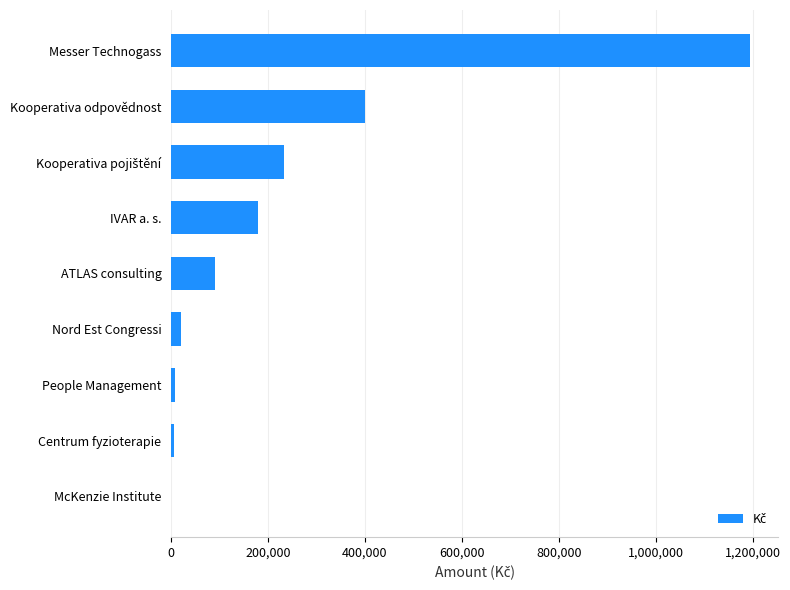

The value at Kooperativa odpovědnost is 400000.0. True or false?

True